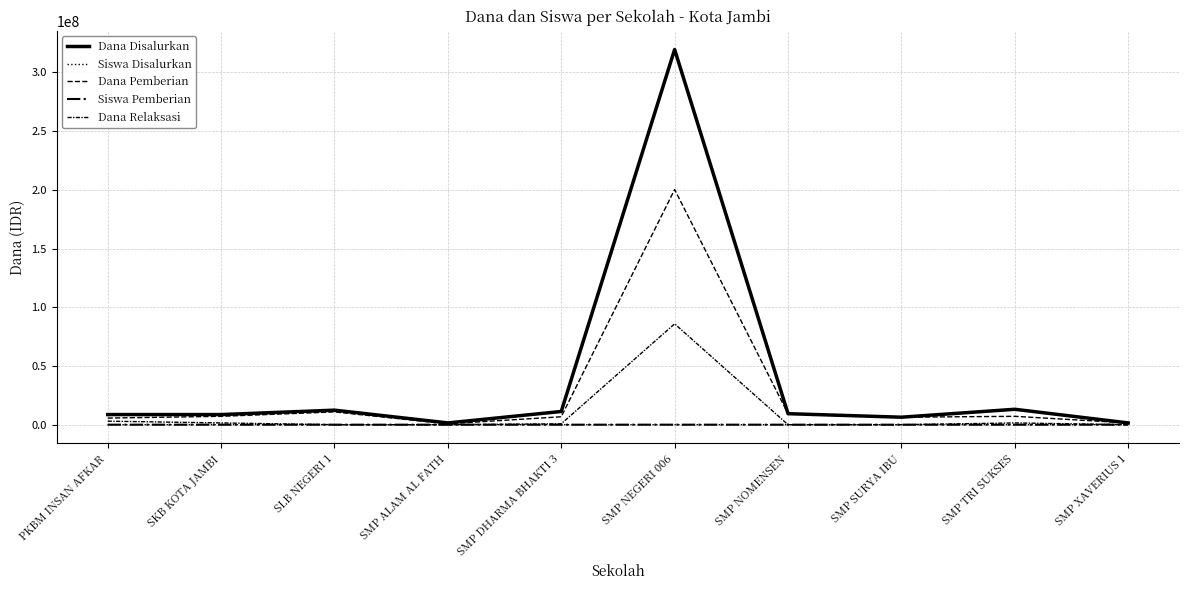

Which series has the largest total across all categories?

Dana Disalurkan